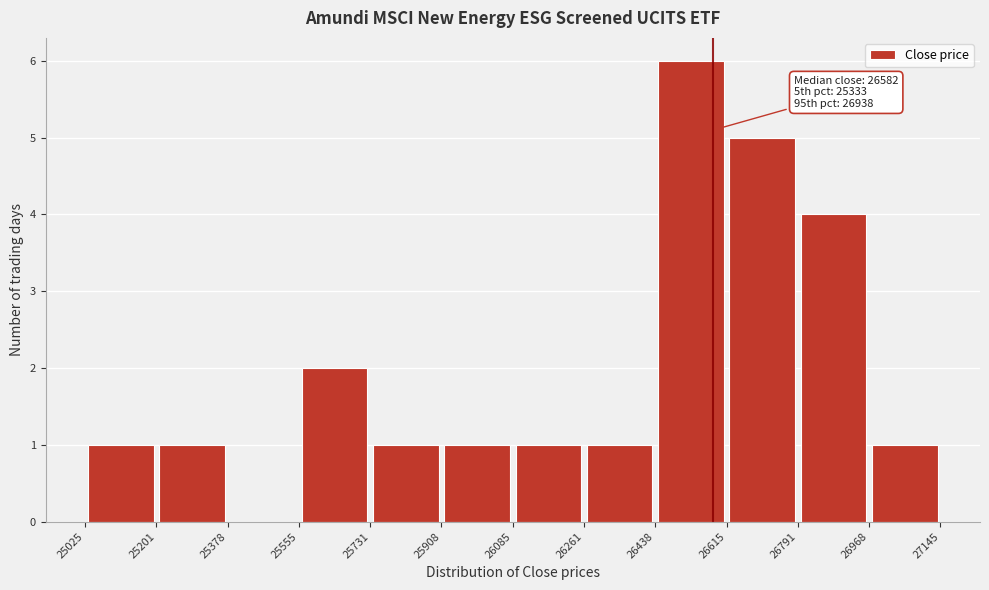

Over which range of the x-axis is the bar tallest?

26438 to 26615